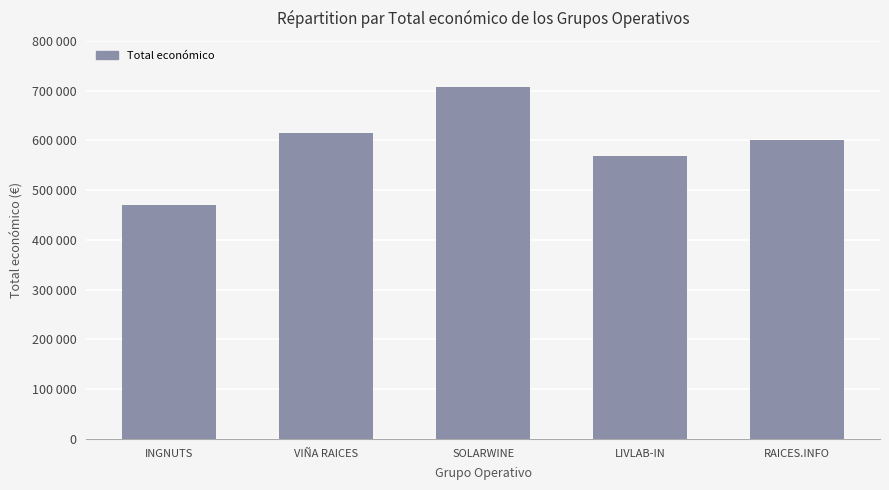

Are the bars horizontal?

No